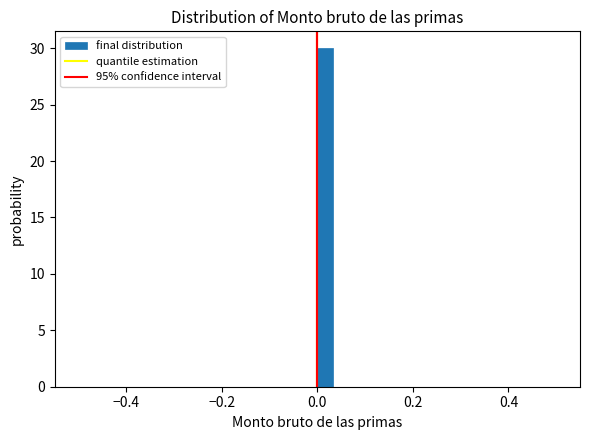

Read against the x-axis, roughly where is the centre of the tallest bar?

0.02